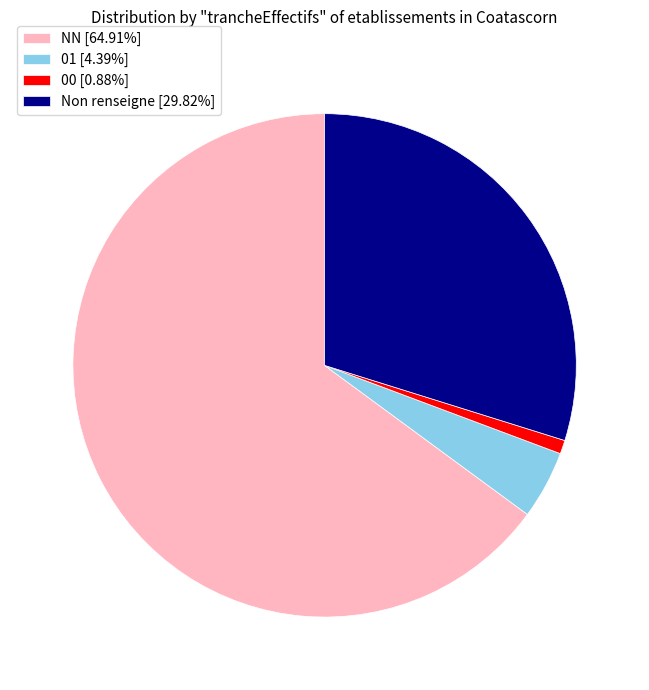

Does 01 [4.39%] represent more than half of the total?

No